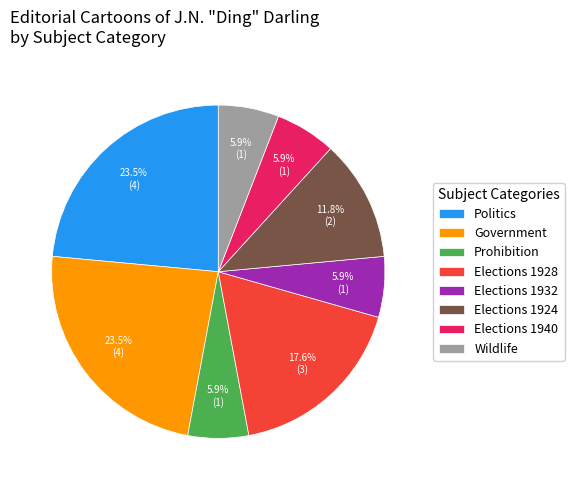

Which has a higher value, Elections 1940 or Politics?

Politics